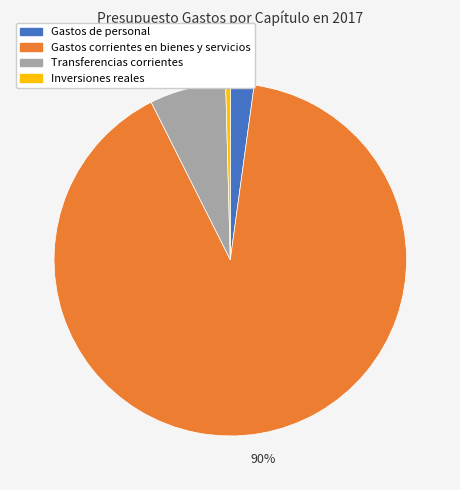

Does Inversiones reales represent more than half of the total?

No